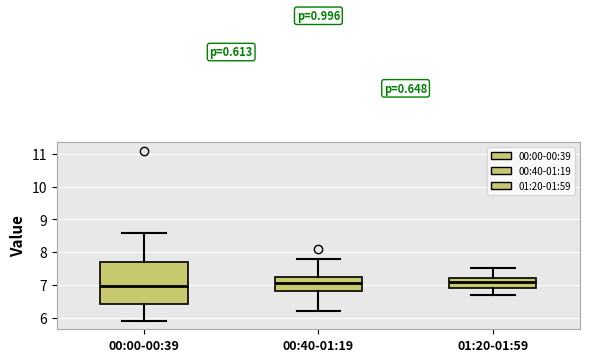

Reading left to right, transcribe this box plot: for each box, give where its median line is, the range the box spans, and where its two whiskers end, as read against the y-axis. The values are not printed on the chart, so give them approximately, as read against the axis.

00:00-00:39: median 7.0, box 6.4 to 7.7, whiskers 5.9 to 8.6
00:40-01:19: median 7.1, box 6.8 to 7.2, whiskers 6.2 to 7.8
01:20-01:59: median 7.1, box 6.9 to 7.2, whiskers 6.7 to 7.5